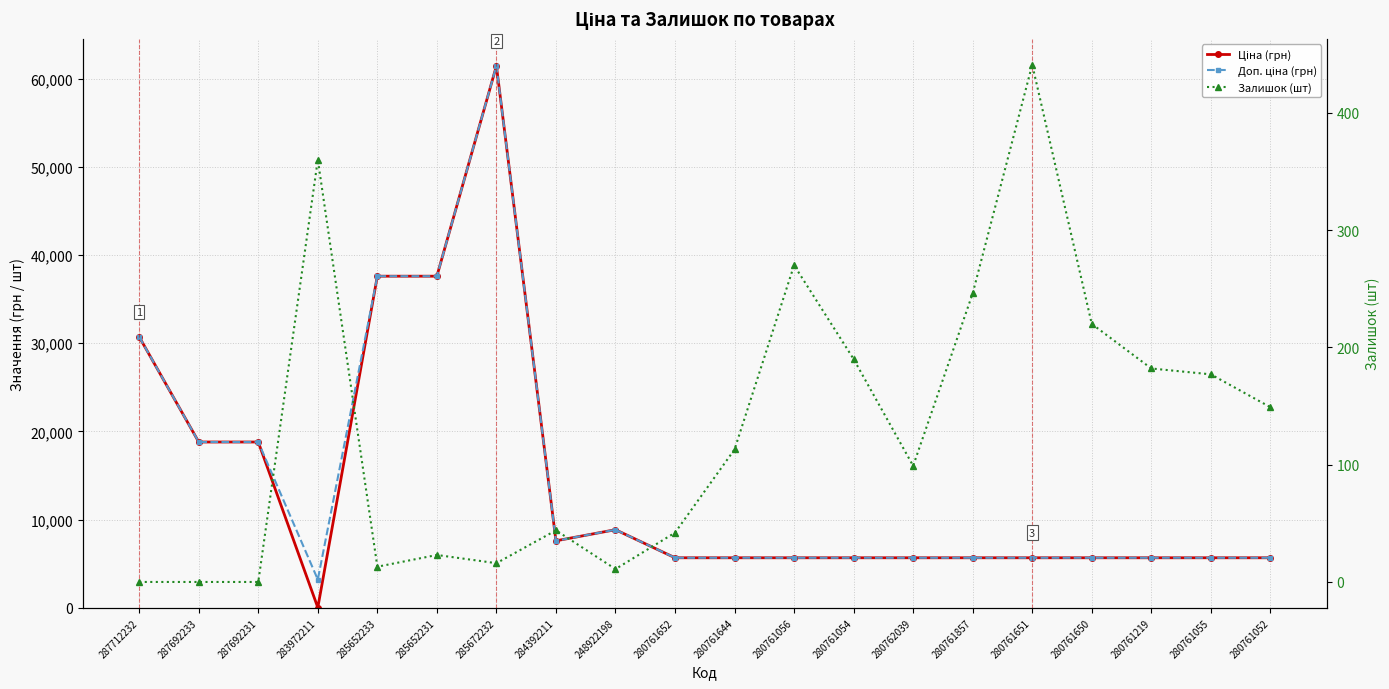

What is the average value of the Залишок (шт) series?

129.8